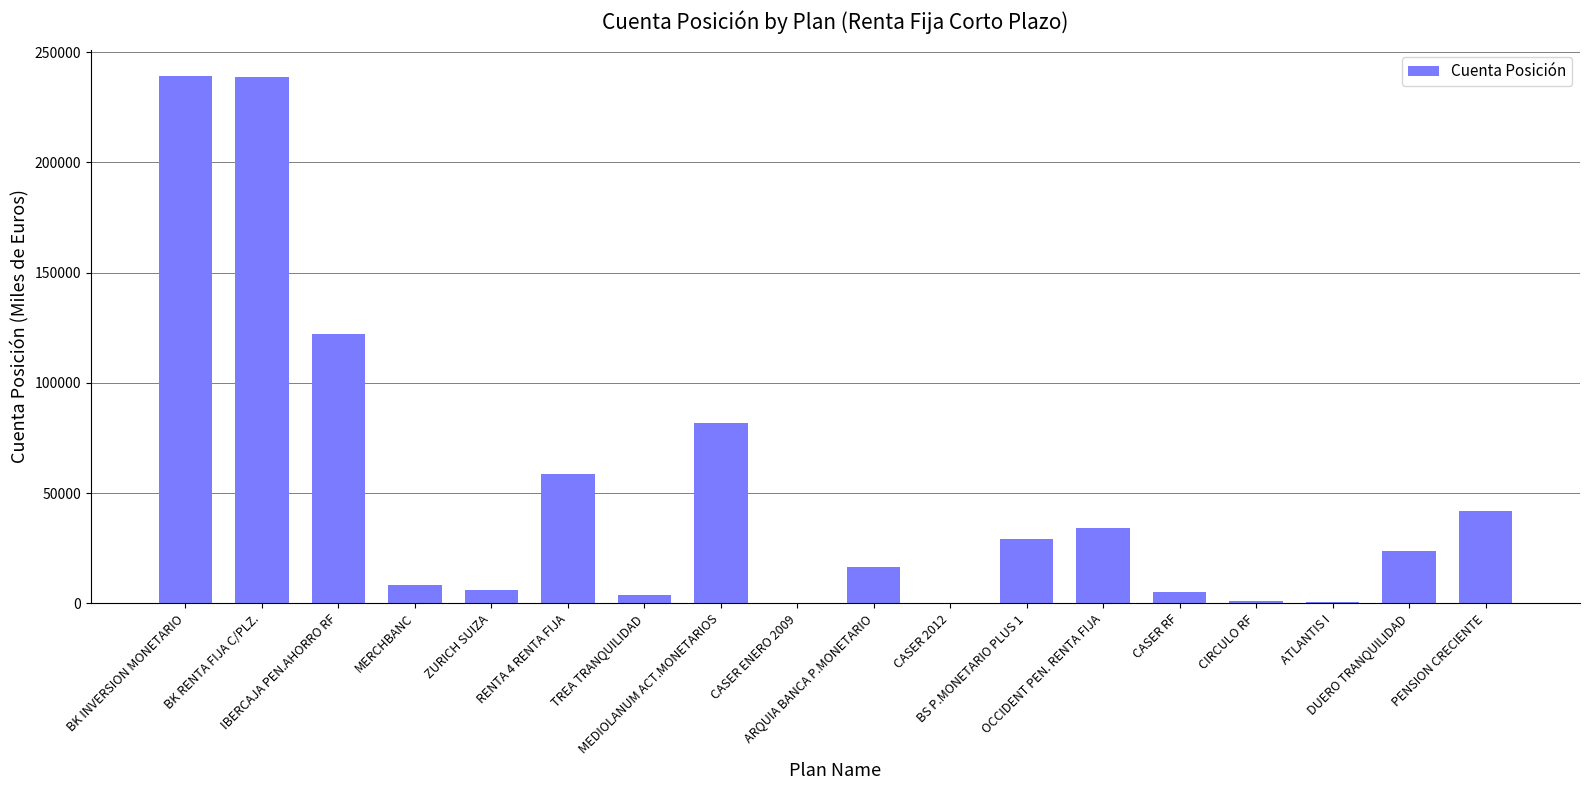

What is the maximum value shown in the chart?

239213